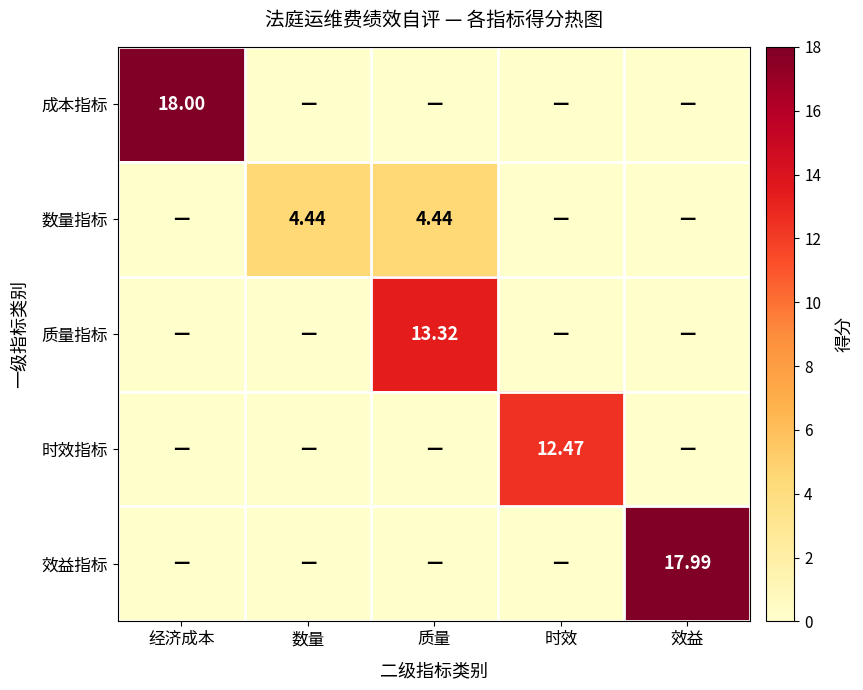

What is the difference between the 质量指标 values at 经济成本 and 质量?

13.3